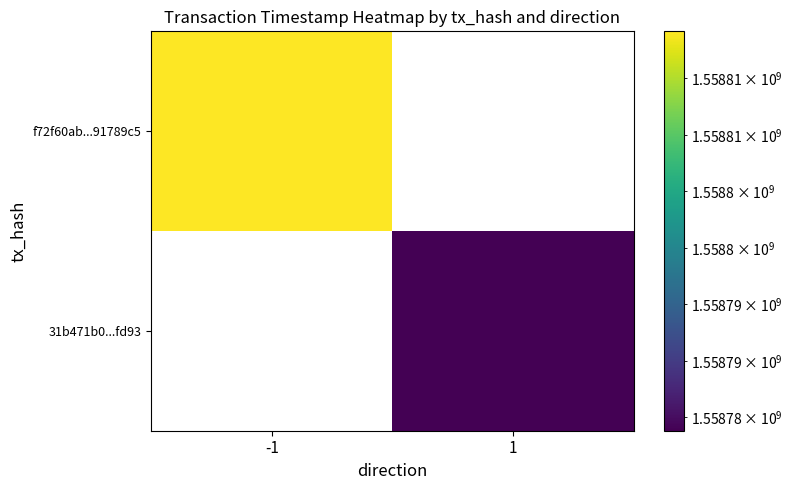

At -1, list the series in order from smallest to largest.

f72f60ab...91789c5, 31b471b0...fd93